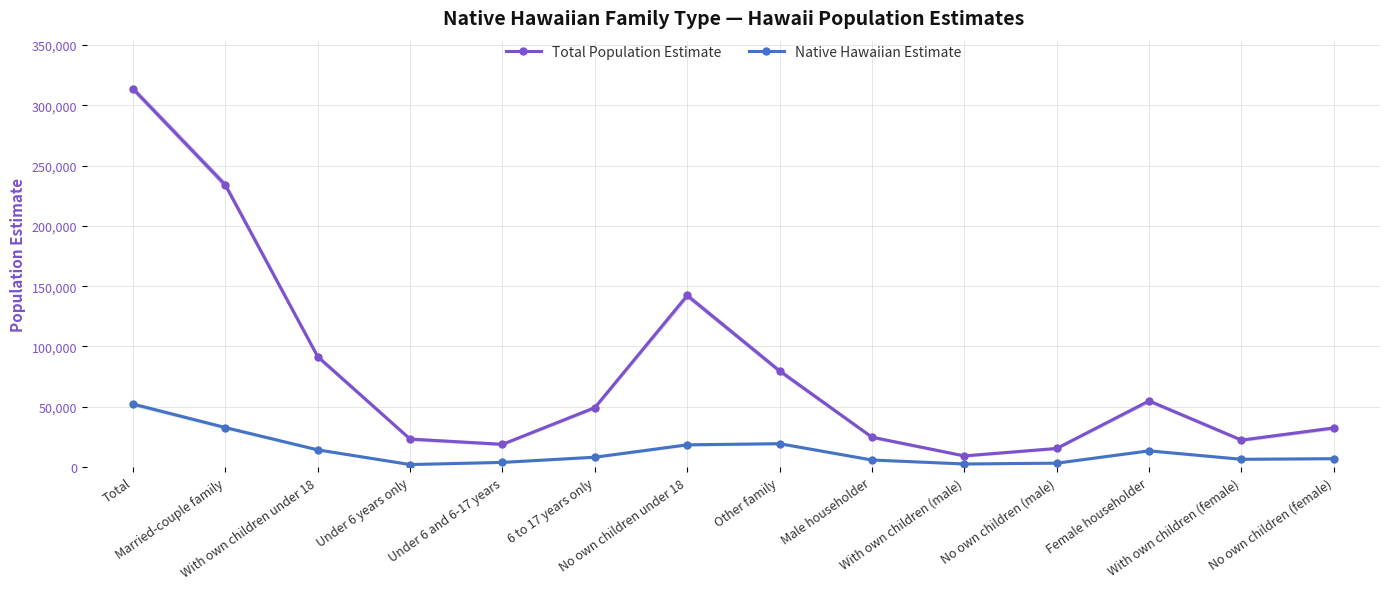

How many lines are shown in the chart?

2